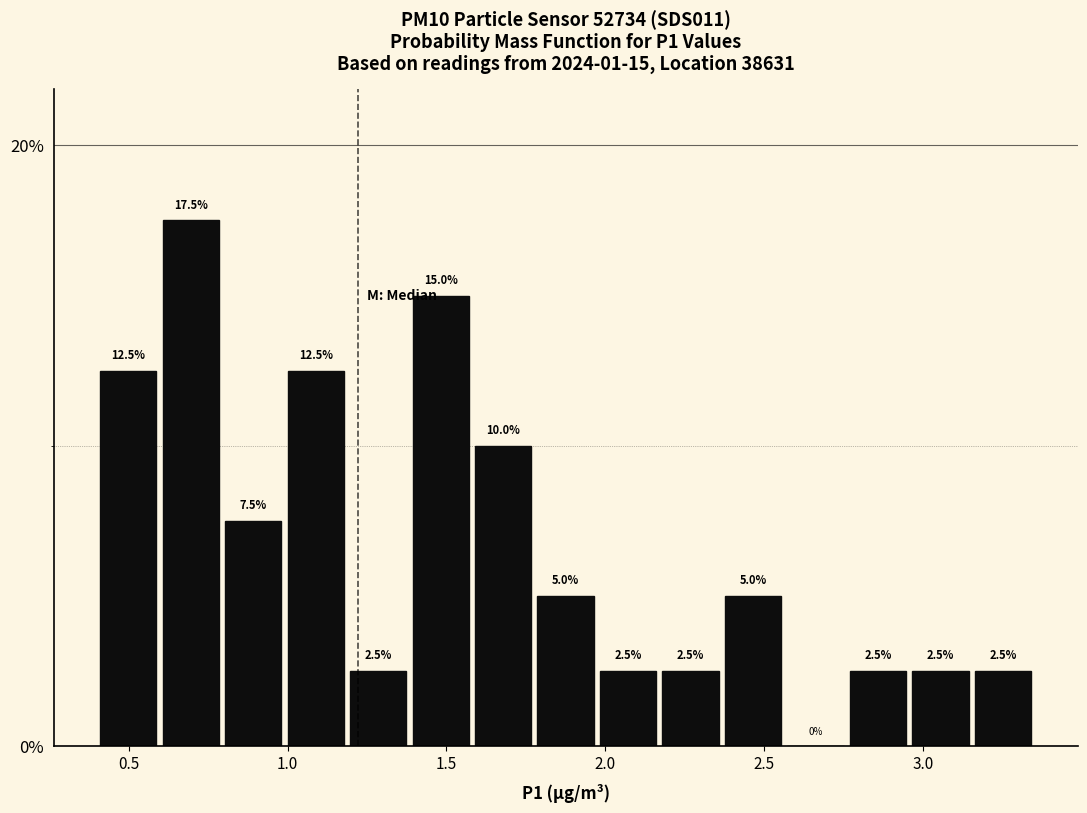

Read against the x-axis, roughly where is the centre of the tallest bar?

0.70